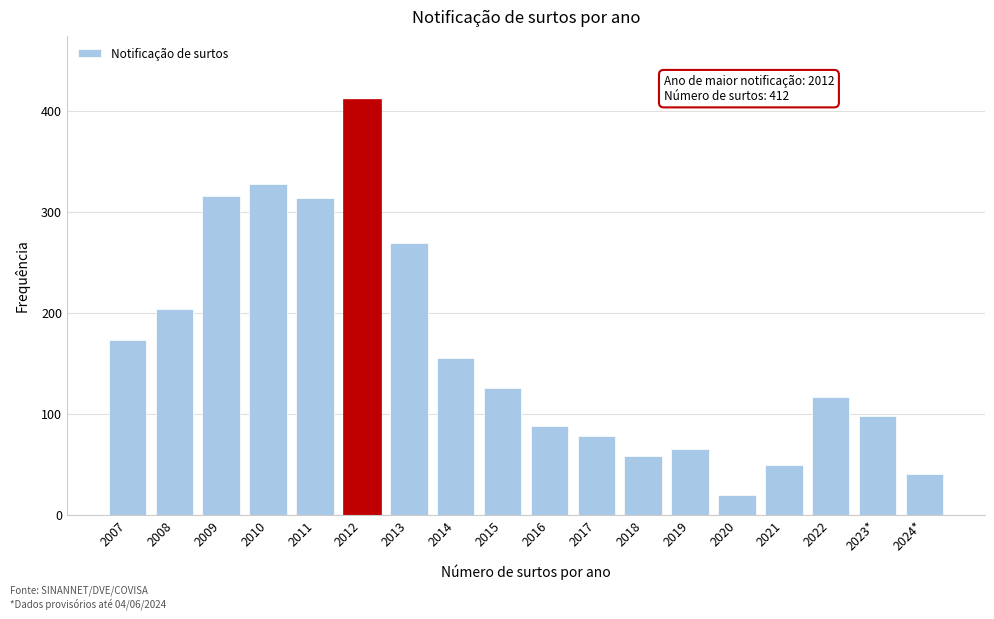

Reading right to left, extract all data points from this chart.

40	98	117	49	19	65	58	78	88	125	155	269	412	314	328	316	204	173